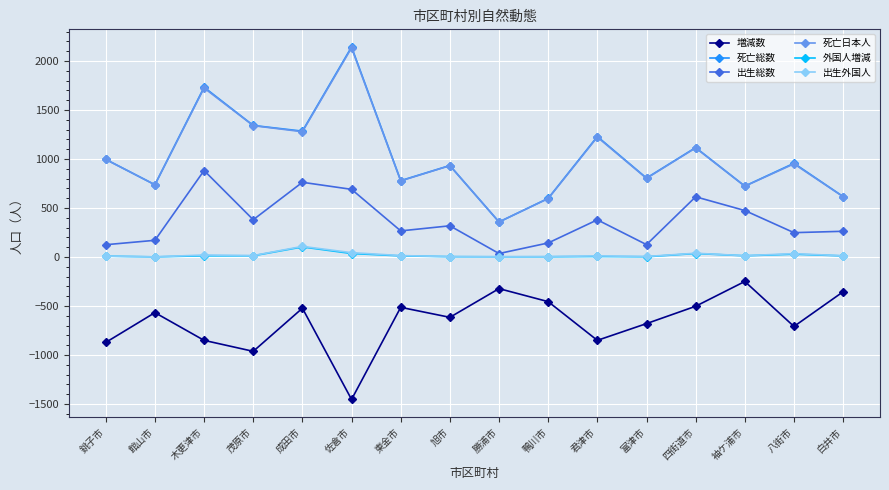

In 死亡日本人, how many points are higher than both neighbors (excluding endpoints)?

6